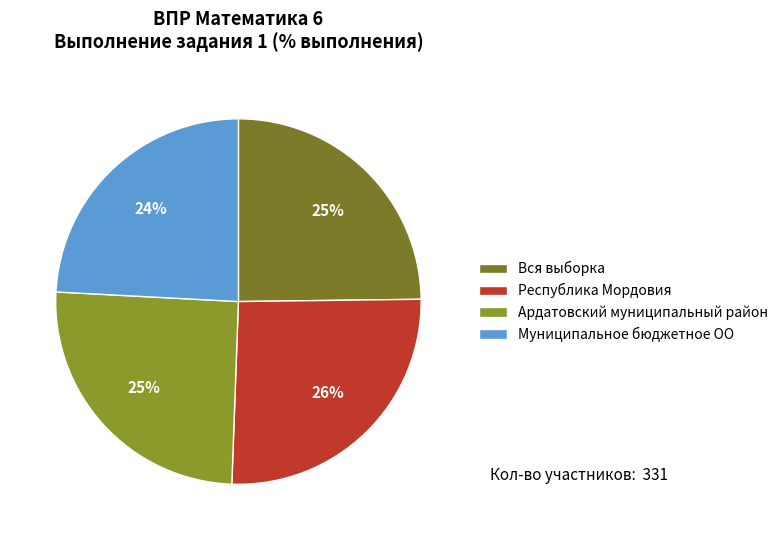

How many slices are in this pie chart?

4